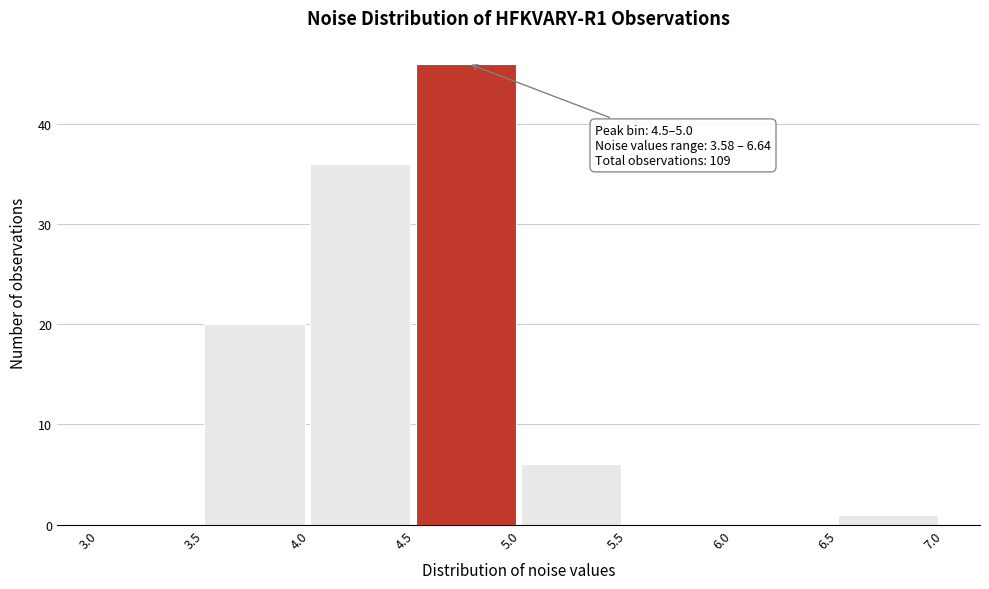

Over which range of the x-axis is the bar tallest?

4.5 to 5.0